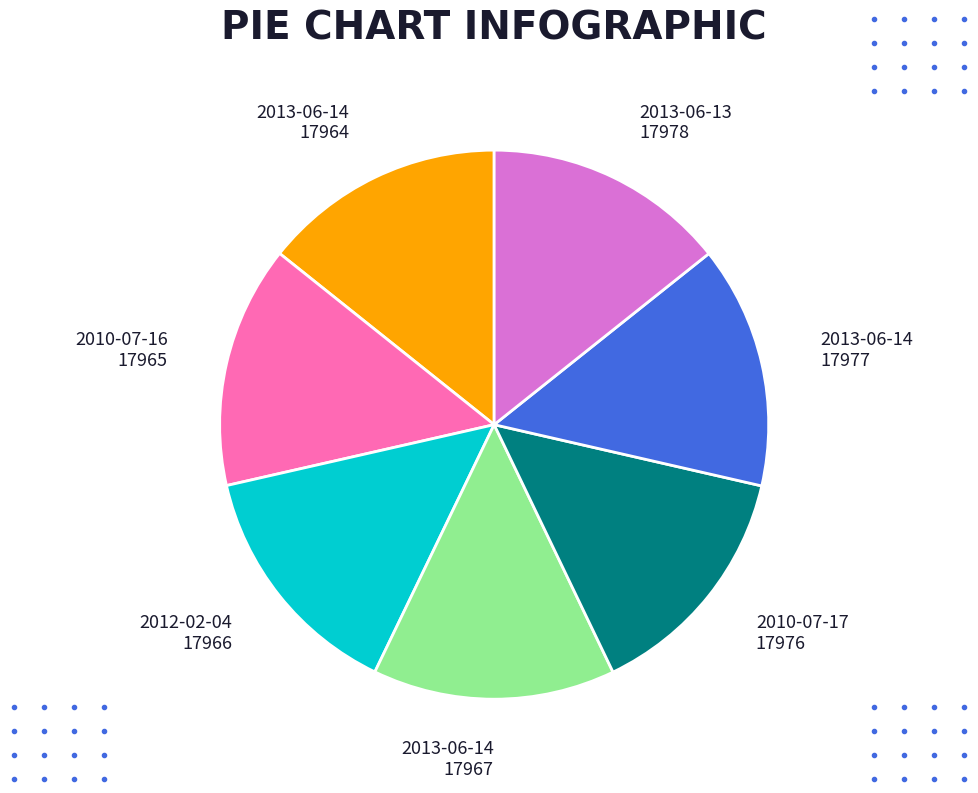

Does any single category account for the majority?

No